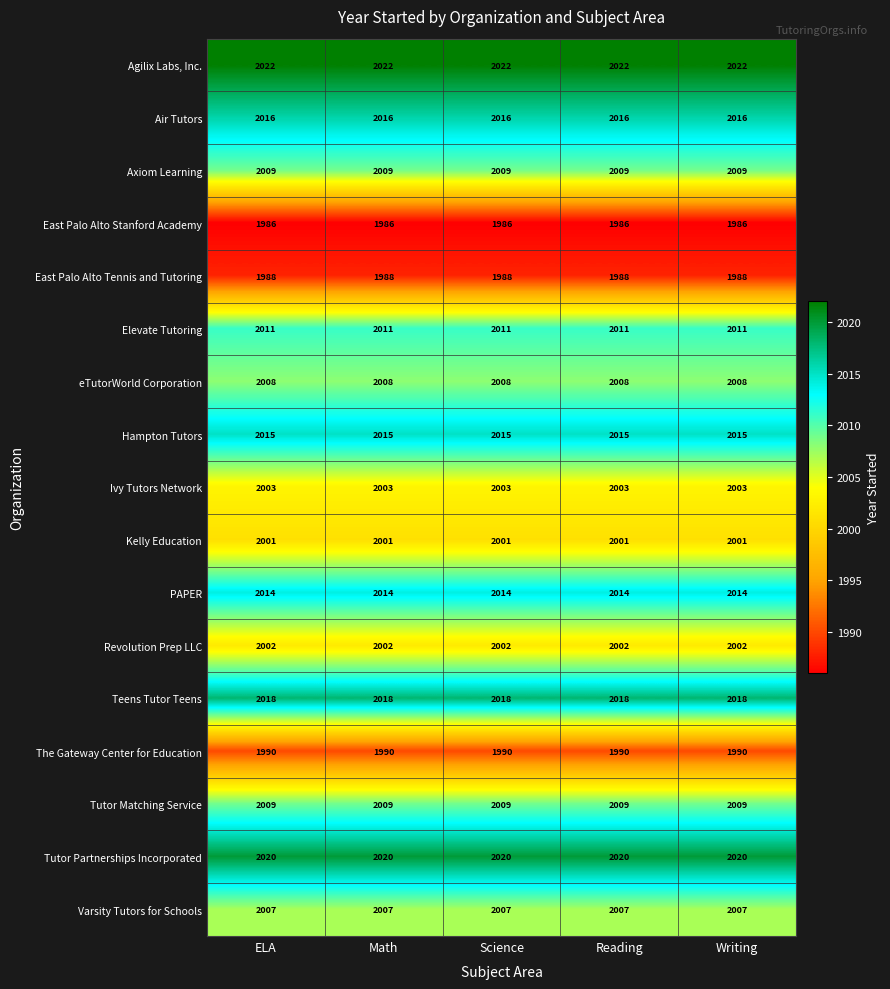

What is the minimum value shown in the chart?

1986